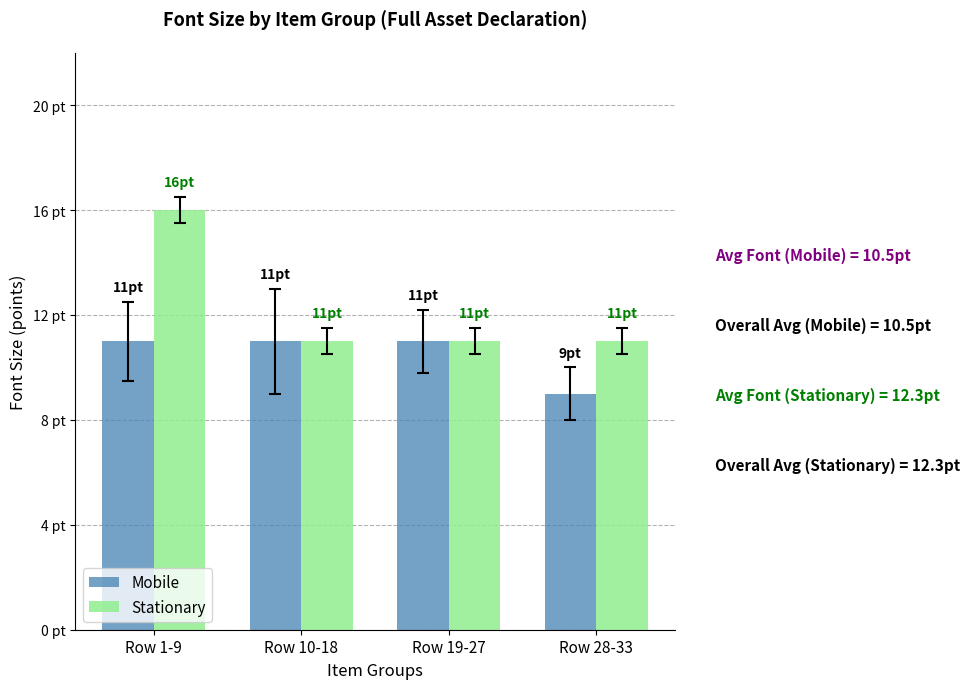

What is the total value across all series at Row 1-9?

27